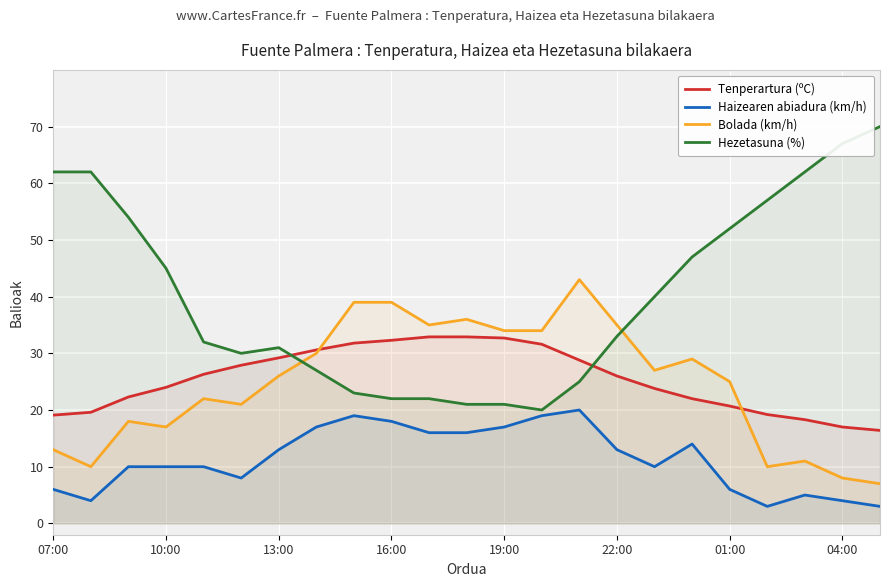

What is the smallest value displayed?

3.0